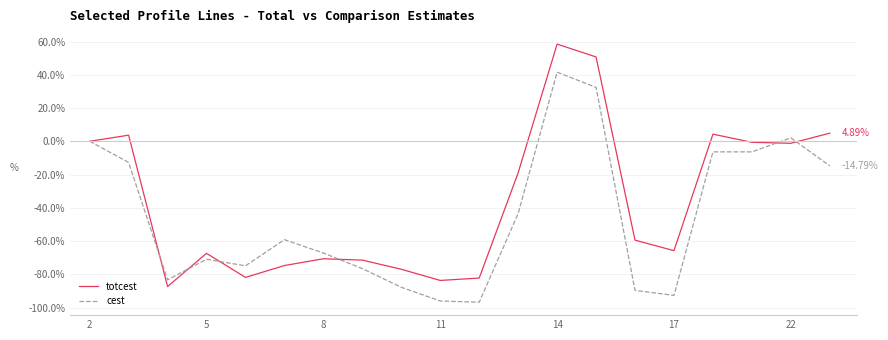

List the series in order of their overall mean, highest first.

totcest, cest